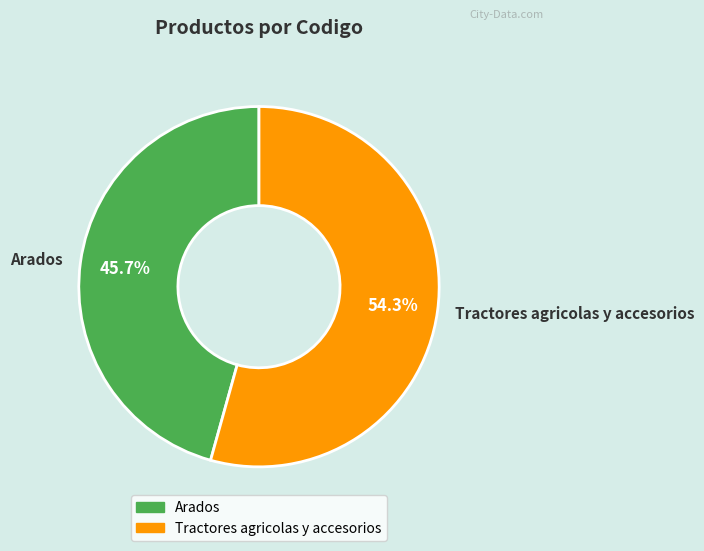

How many segments does this pie chart have?

2